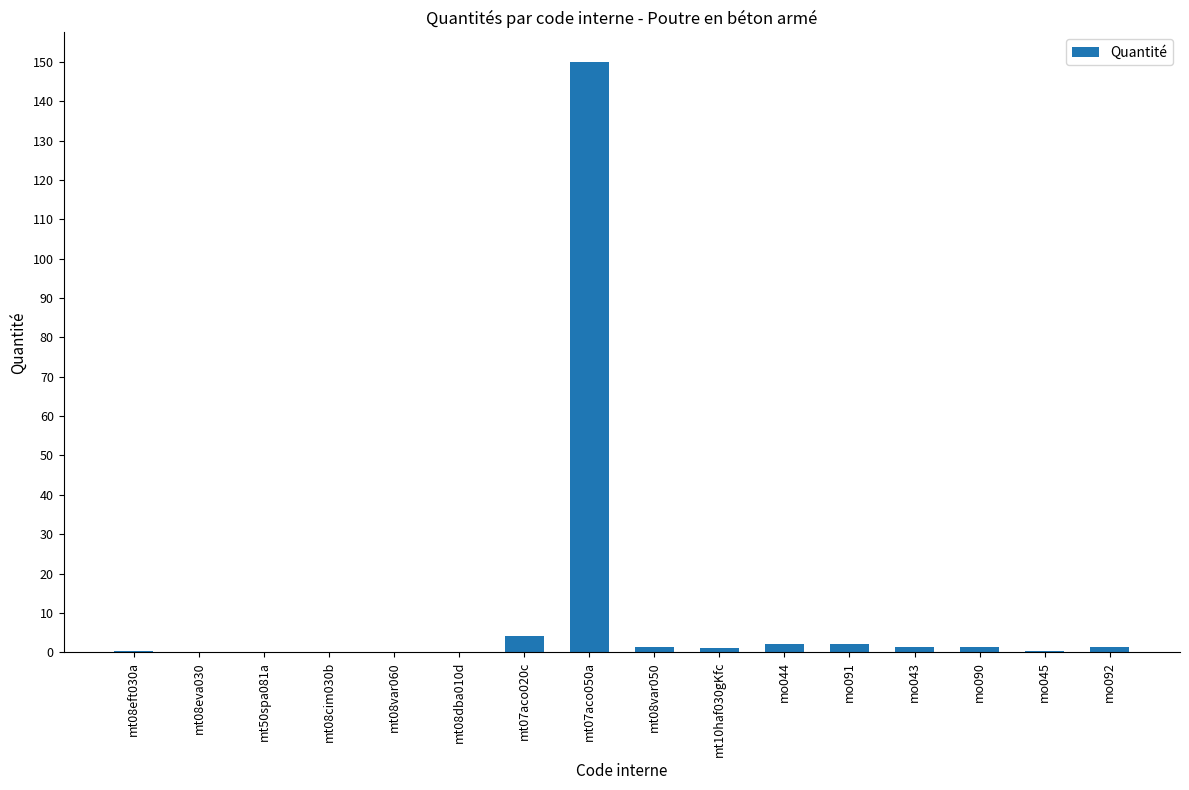

What is the greatest value displayed?

150.0